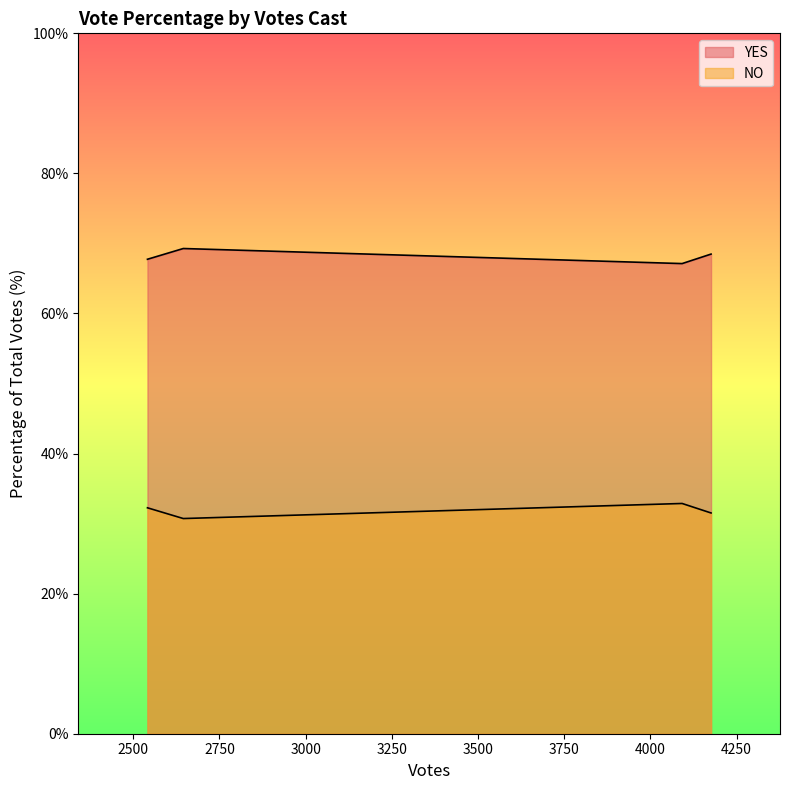

What is the label of the 2nd point from the right?

4092